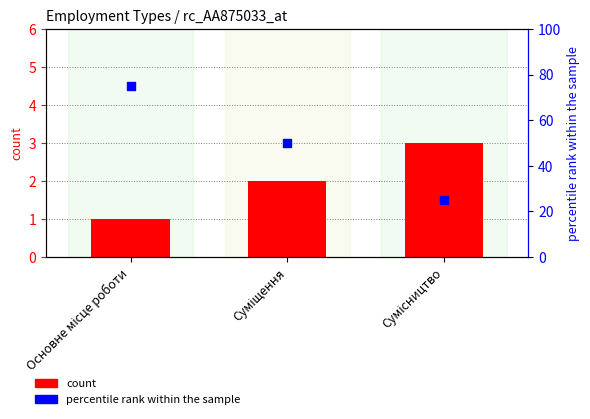

At how many categories does at least one series exceed 25?

2